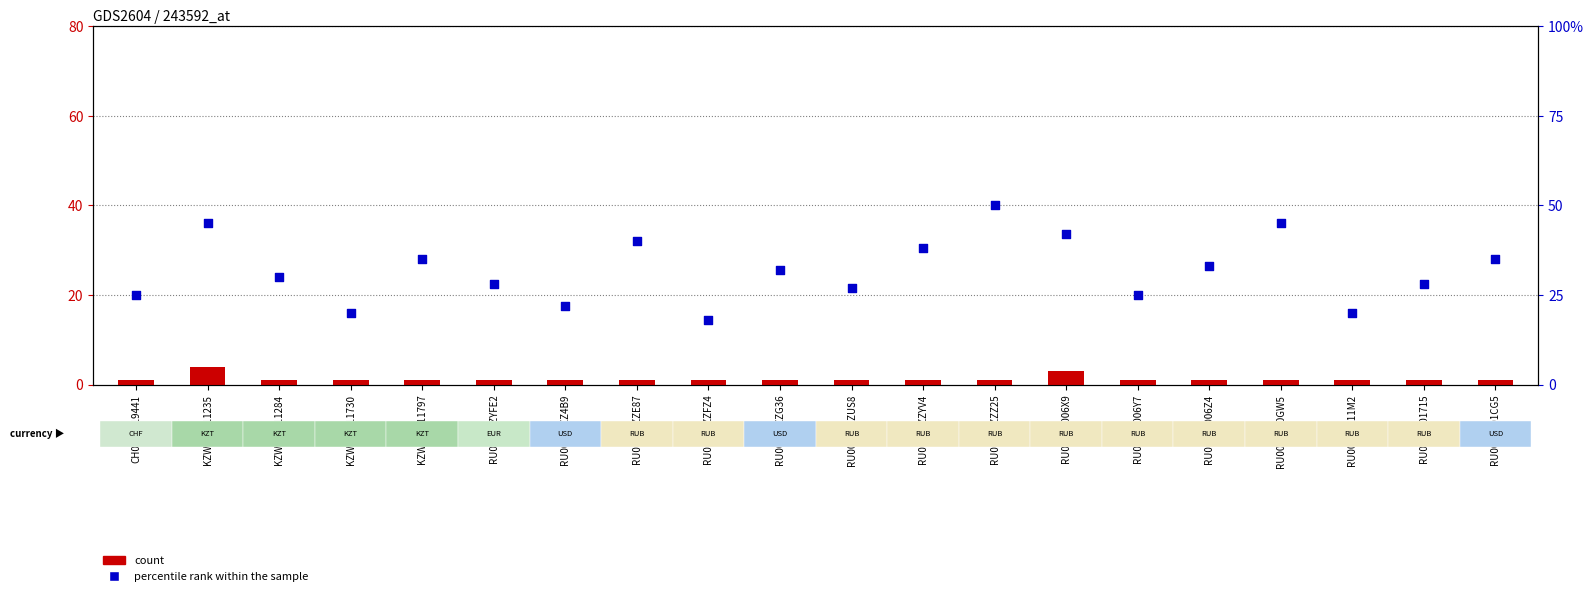

At which category is the sum across all series the highest?

RU000A0ZZZ25